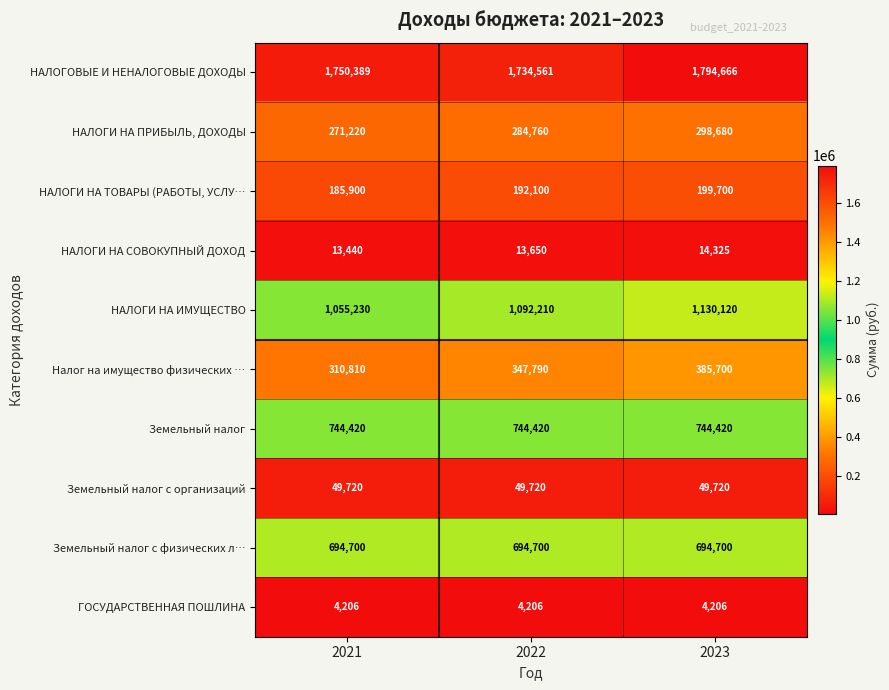

How many categories are shown in the chart?

3